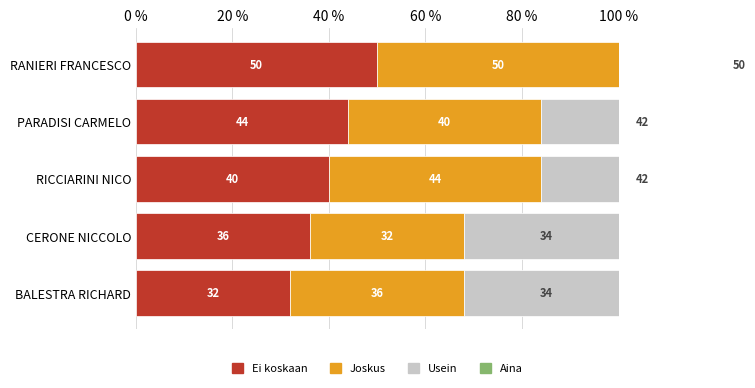

What is the value of the Aina bar at the 5th from the left?

0.8